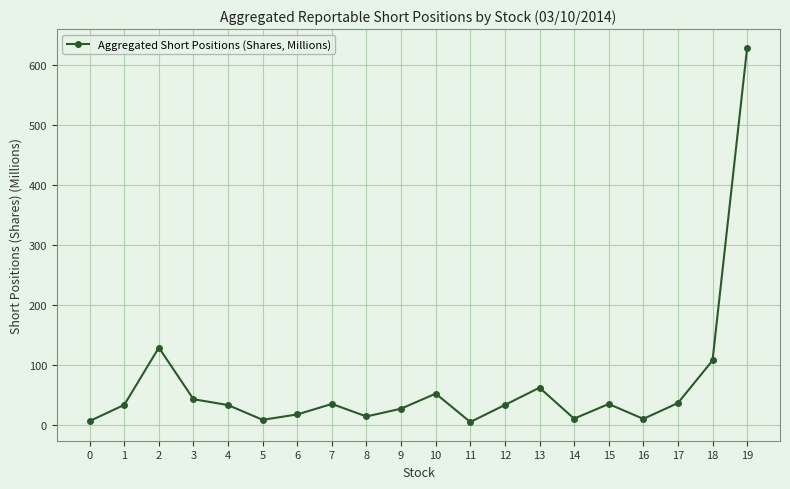

Read the value at 4.

33.1